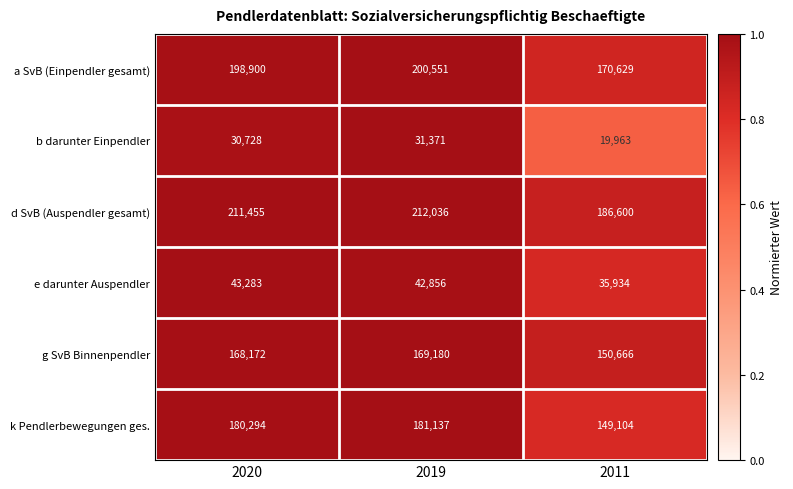

At 2011, list the series in order from smallest to largest.

b darunter Einpendler, e darunter Auspendler, k Pendlerbewegungen ges., g SvB Binnenpendler, a SvB (Einpendler gesamt), d SvB (Auspendler gesamt)